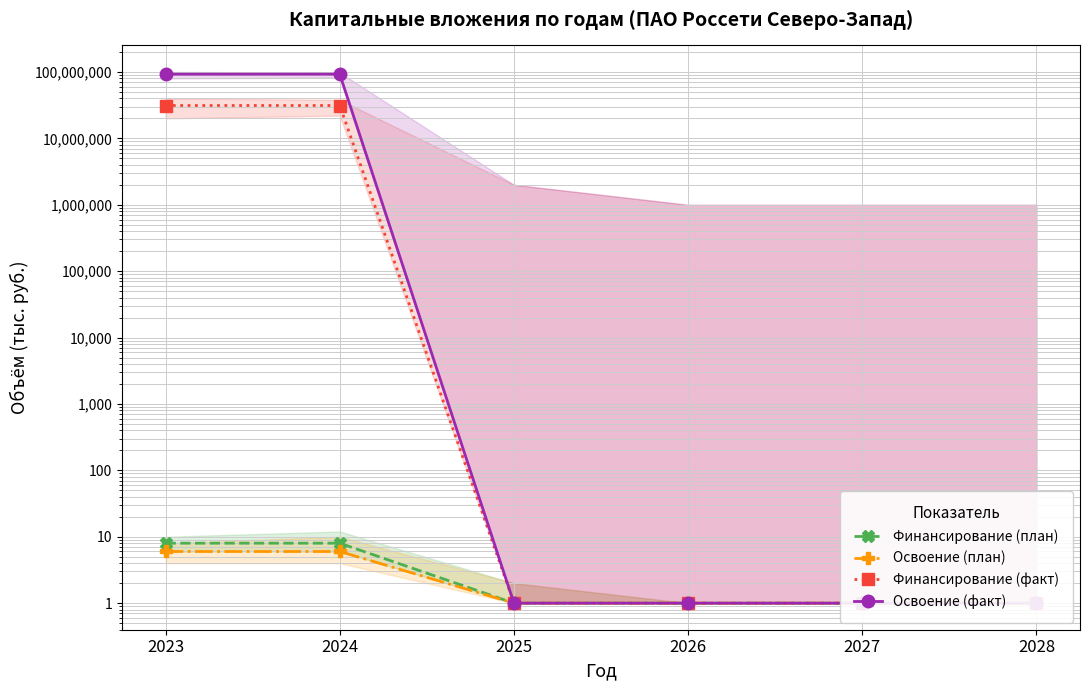

What is the sum of the Освоение (план) values at 2023 and 2027?

7